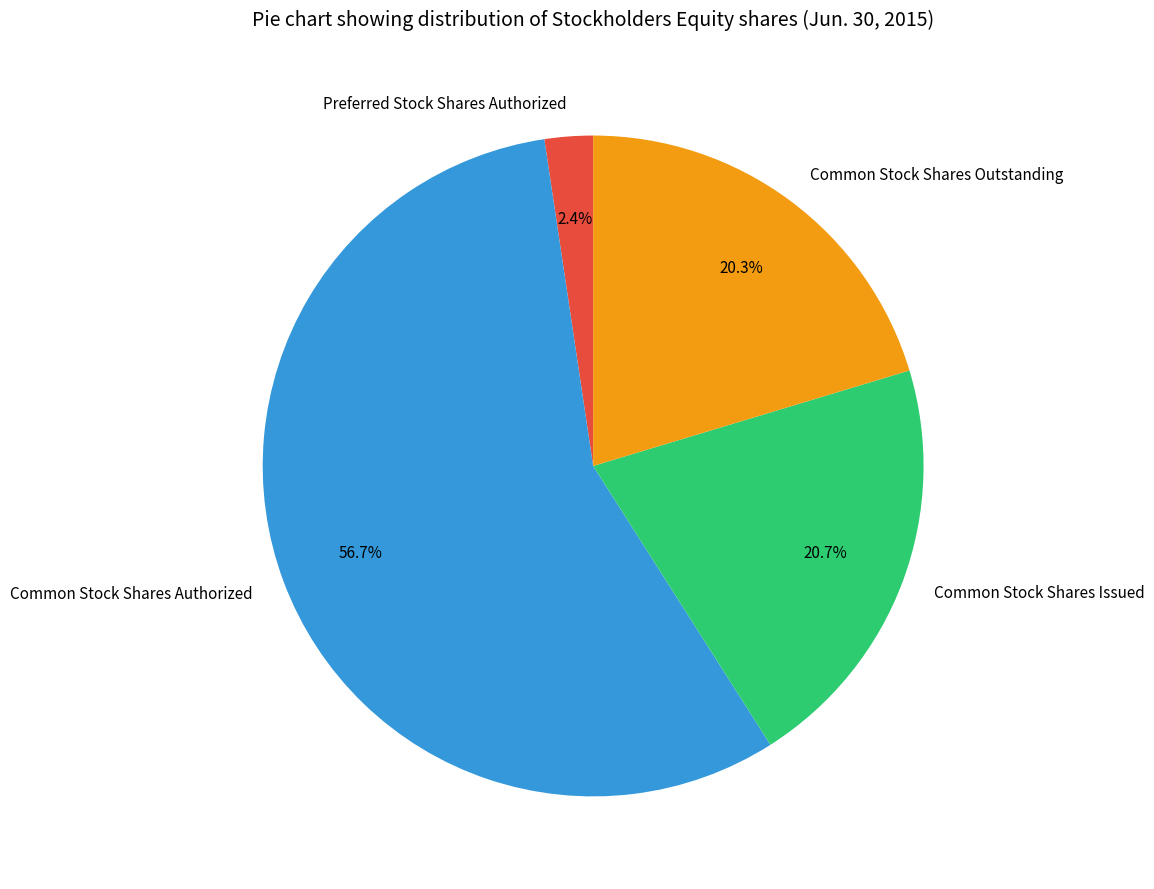

Which category has the smallest portion of the pie?

Preferred Stock Shares Authorized